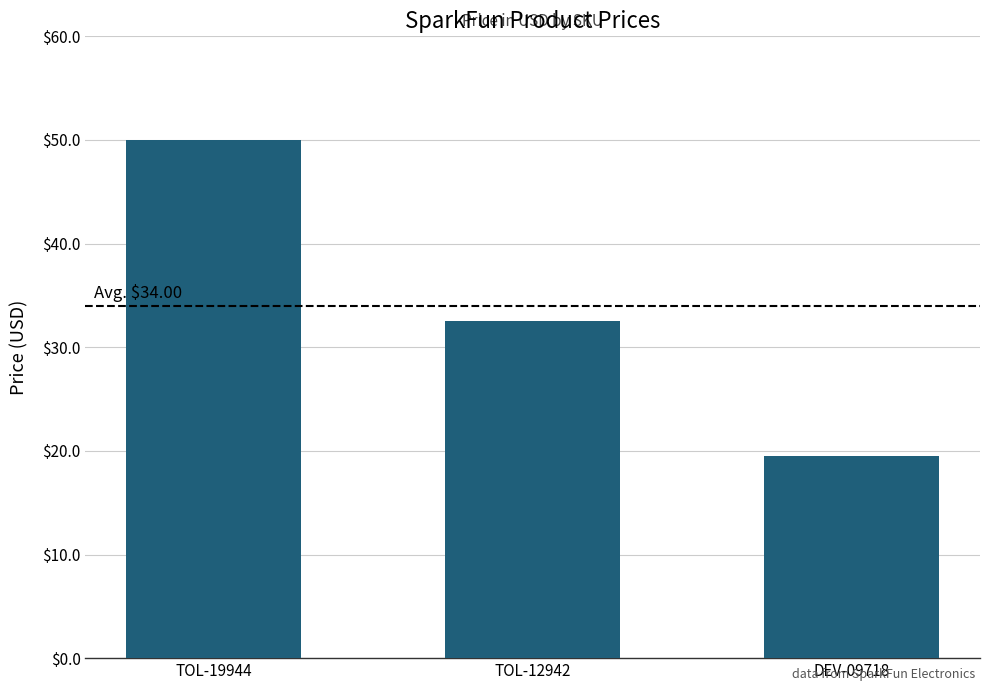

What is the change in value from TOL-12942 to DEV-09718?

-13.0